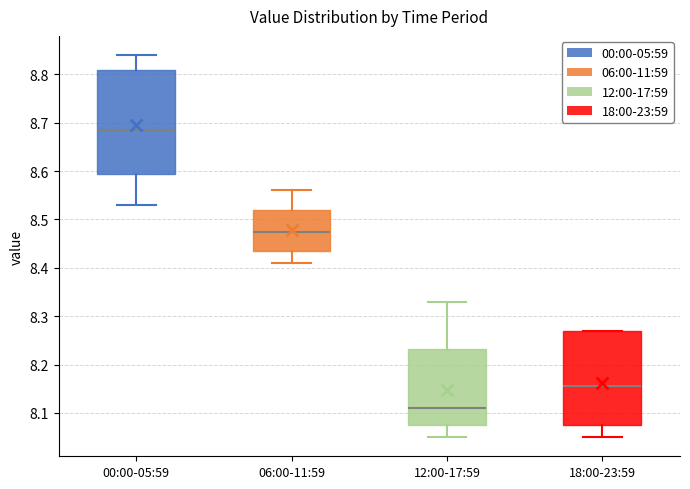

Comparing the boxes themselves (not the whiskers), which one is the tallest?

00:00-05:59